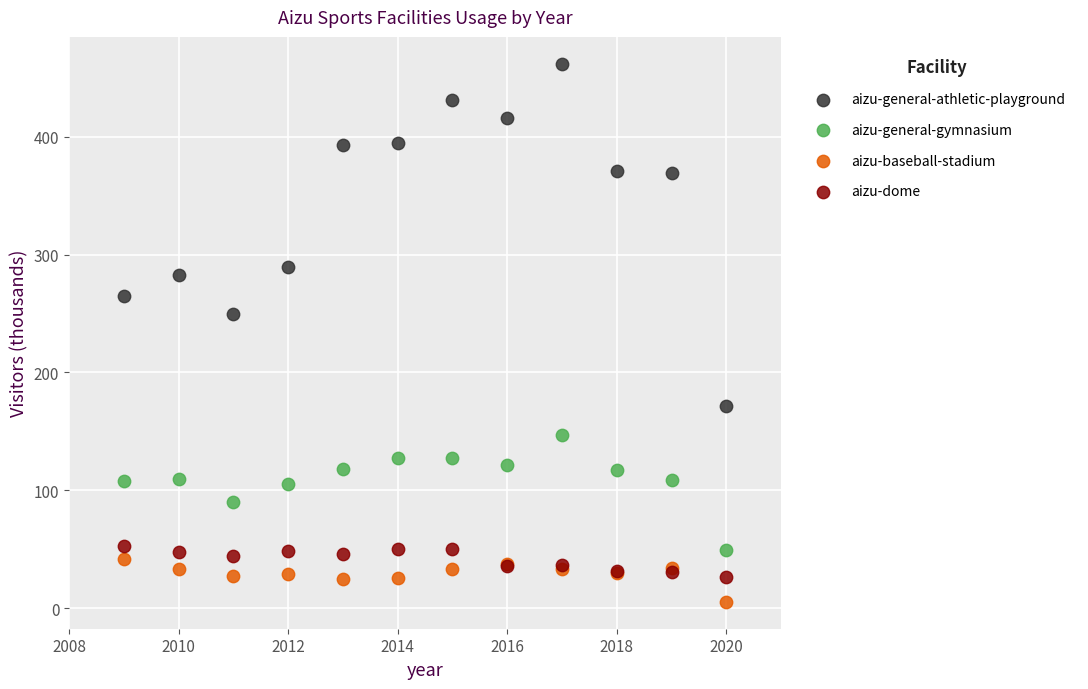

Which series has the largest Y range (max minus min)?

aizu-general-athletic-playground